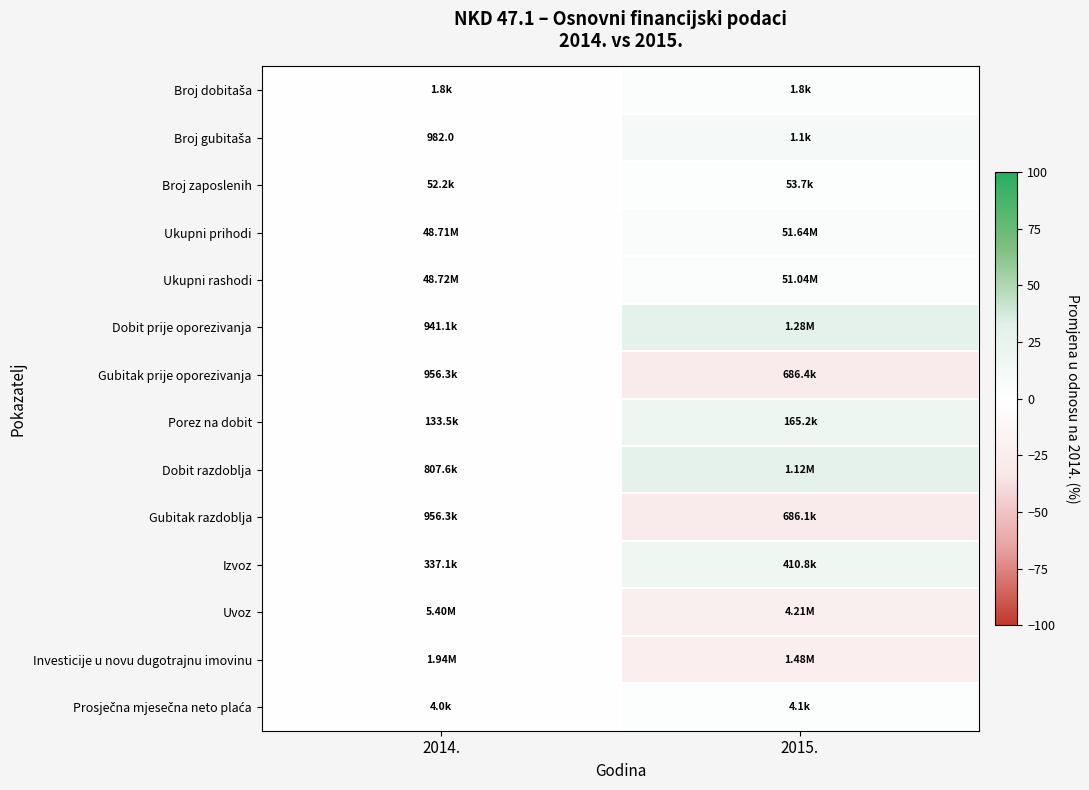

What value does the Gubitak razdoblja series have at 2015.?

-28.3